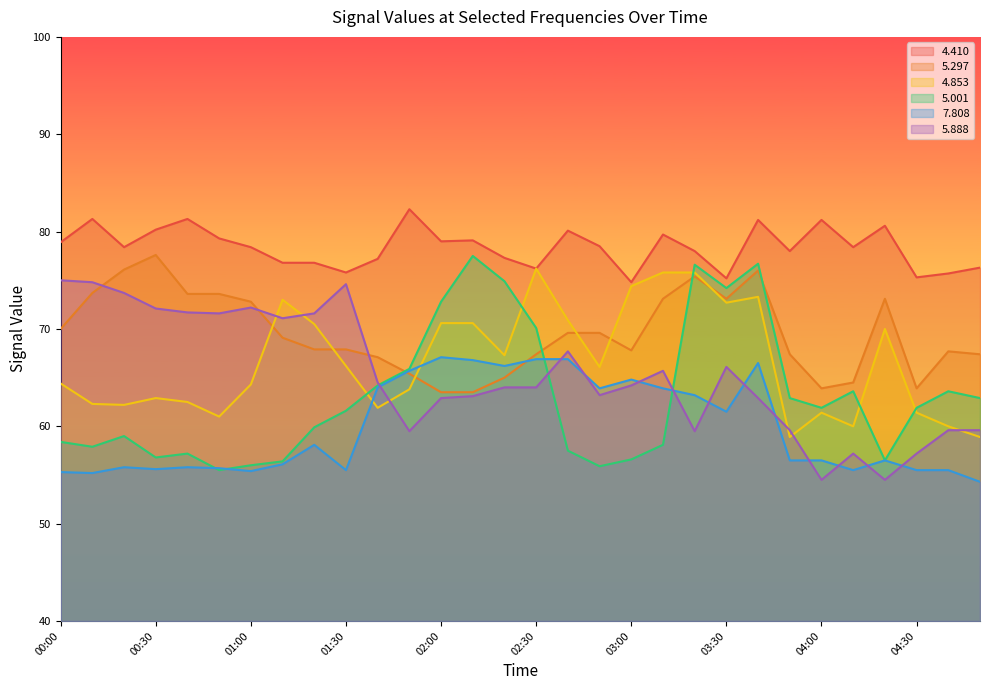

Which series changed the most between 00:10 and 01:30?

  5.297